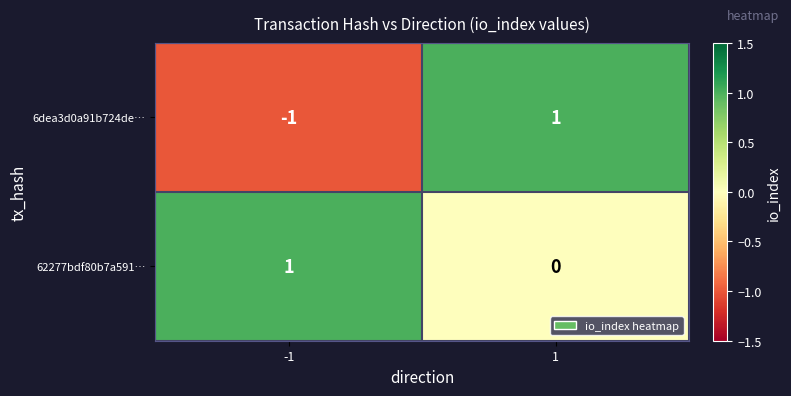

Which series has the largest total across all categories?

62277bdf80b7a591…